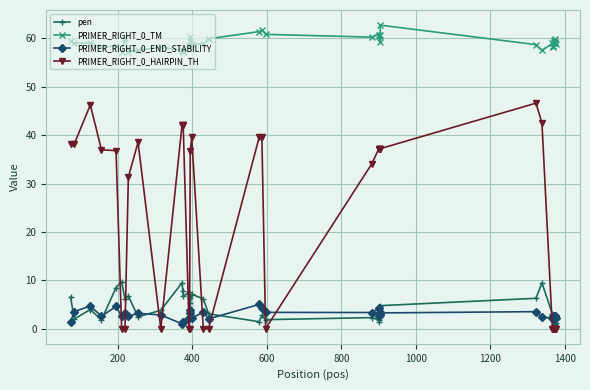

True or false: PRIMER_RIGHT_0_END_STABILITY and PRIMER_RIGHT_0_TM cross at least once.

False